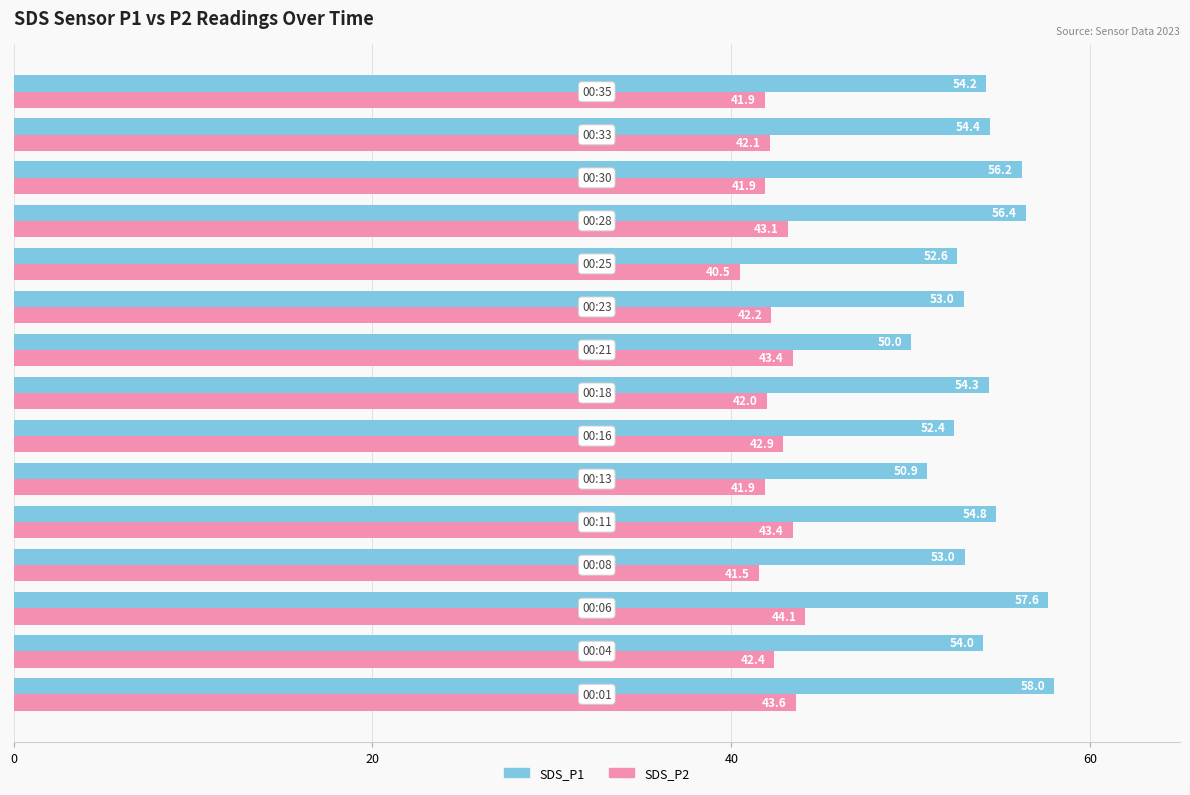

What is the minimum value shown in the chart?

40.5